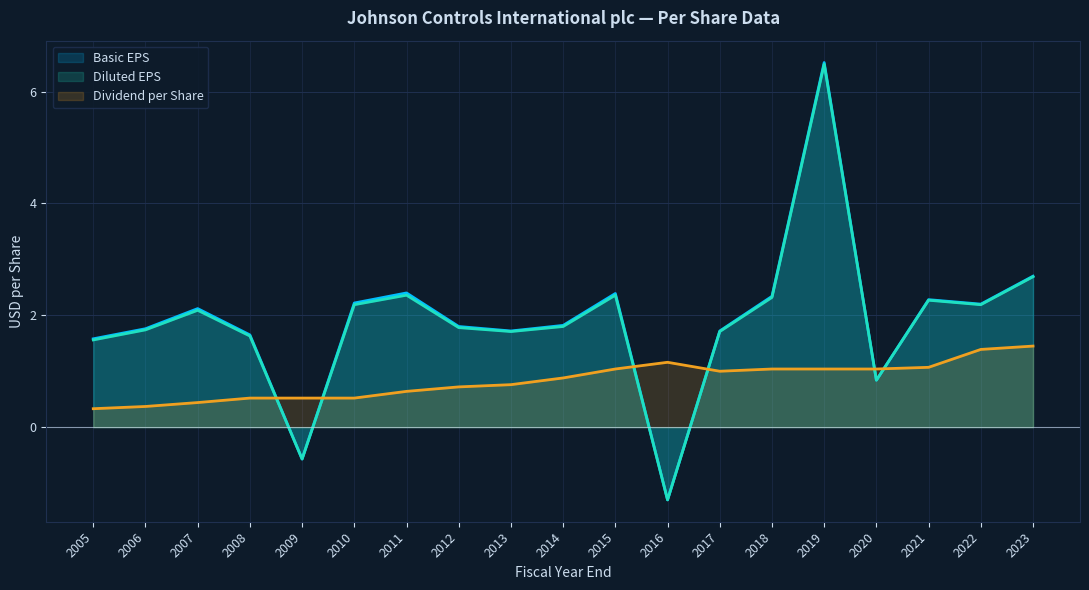

Reading left to right, what are all the values shown in this chart?

Basic EPS: 2005=1.6	2006=1.8	2007=2.1	2008=1.6	2009=-0.6	2010=2.2	2011=2.4	2012=1.8	2013=1.7	2014=1.8	2015=2.4	2016=-1.3	2017=1.7	2018=2.3	2019=6.5	2020=0.8	2021=2.3	2022=2.2	2023=2.7
Diluted EPS: 2005=1.6	2006=1.7	2007=2.1	2008=1.6	2009=-0.6	2010=2.2	2011=2.4	2012=1.8	2013=1.7	2014=1.8	2015=2.4	2016=-1.3	2017=1.7	2018=2.3	2019=6.5	2020=0.8	2021=2.3	2022=2.2	2023=2.7
Dividend per Share: 2005=0.3	2006=0.4	2007=0.4	2008=0.5	2009=0.5	2010=0.5	2011=0.6	2012=0.7	2013=0.8	2014=0.9	2015=1.0	2016=1.2	2017=1.0	2018=1.0	2019=1.0	2020=1.0	2021=1.1	2022=1.4	2023=1.4